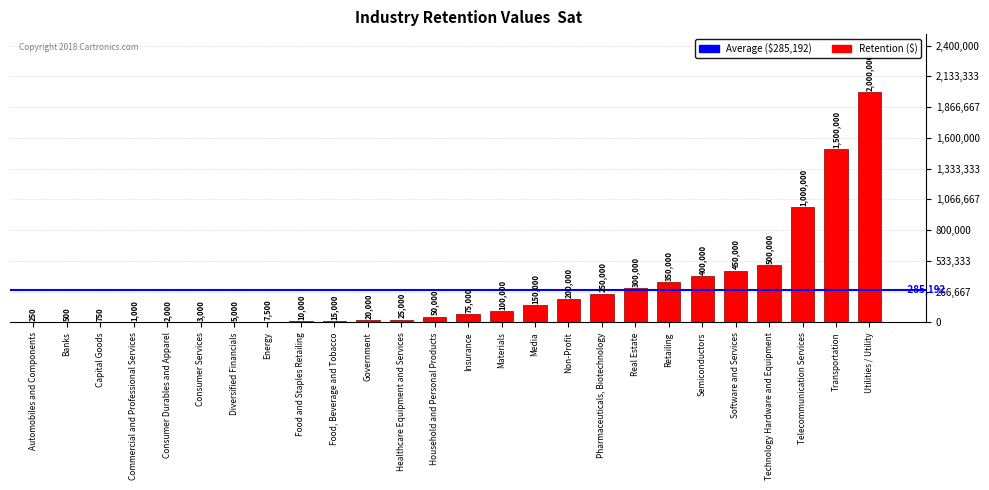

Which has a higher value, Household and Personal Products or Diversified Financials?

Household and Personal Products